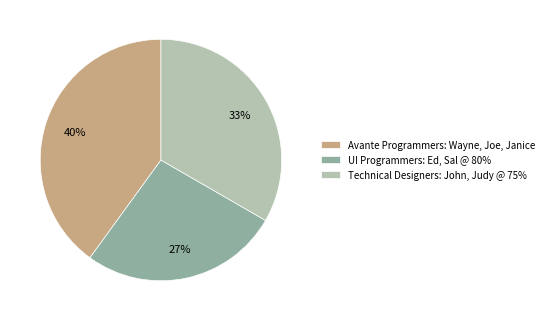

To the nearest percent, what is the combined percentage of Technical Designers: John, Judy @ 75% and Avante Programmers: Wayne, Joe, Janice?

73%